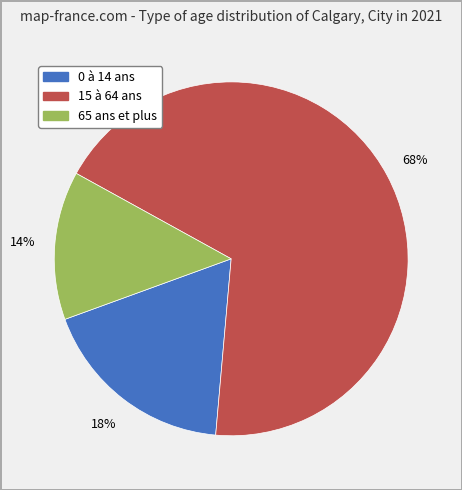

Is it true that 0 à 14 ans is 6% of the pie?

False